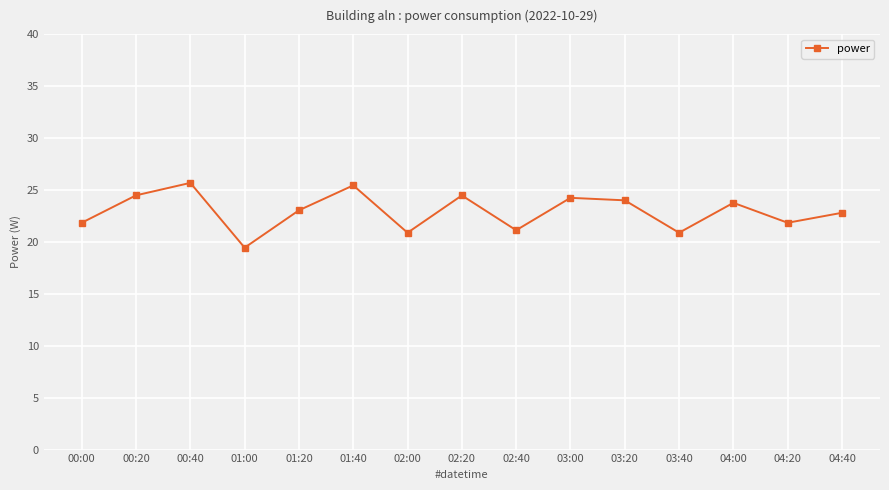

Read the value at 04:00.

23.8